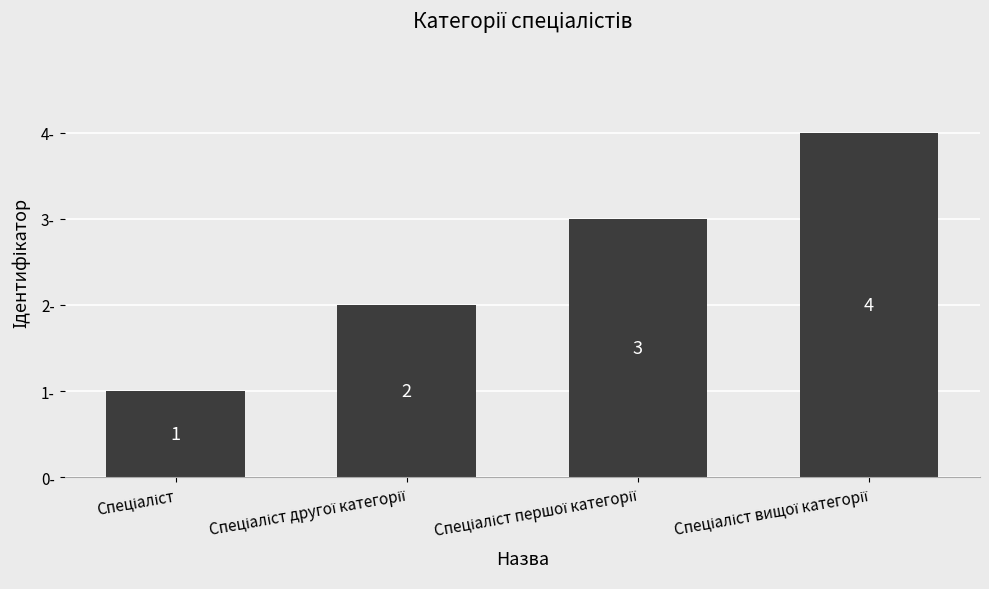

How many values are between 2 and 4?

3